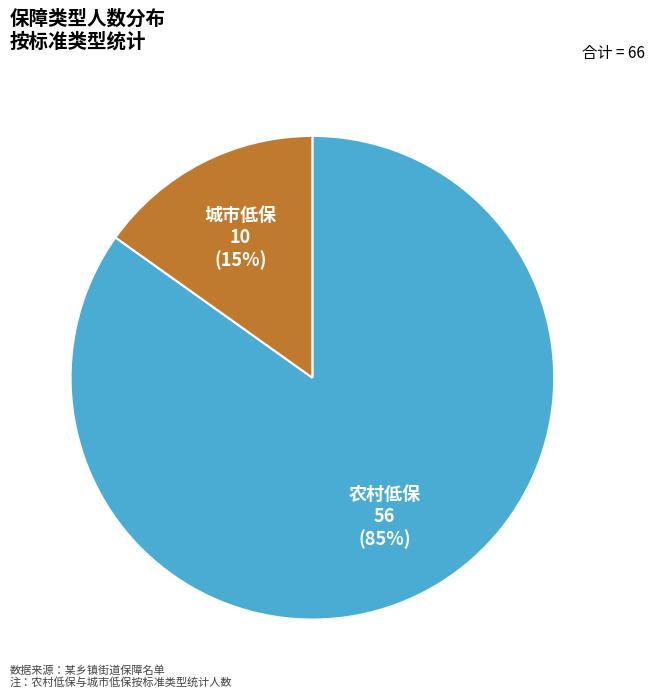

Does any single category account for the majority?

Yes